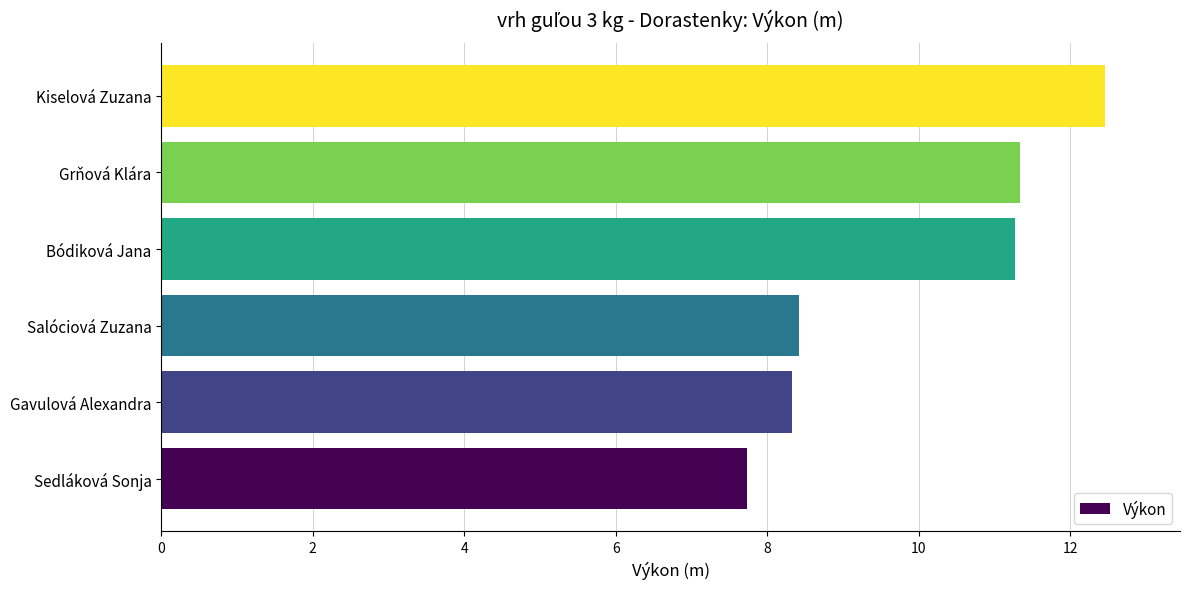

Which has a higher value, Kiselová Zuzana or Salóciová Zuzana?

Kiselová Zuzana